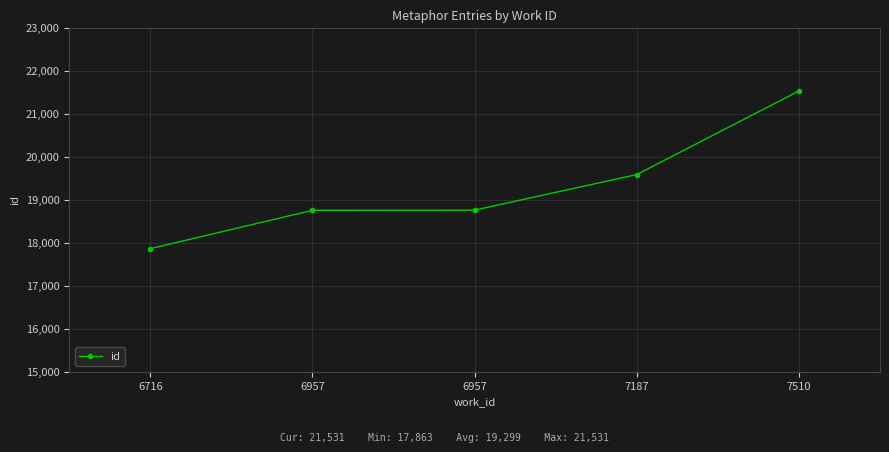

What is the greatest value displayed?

21531